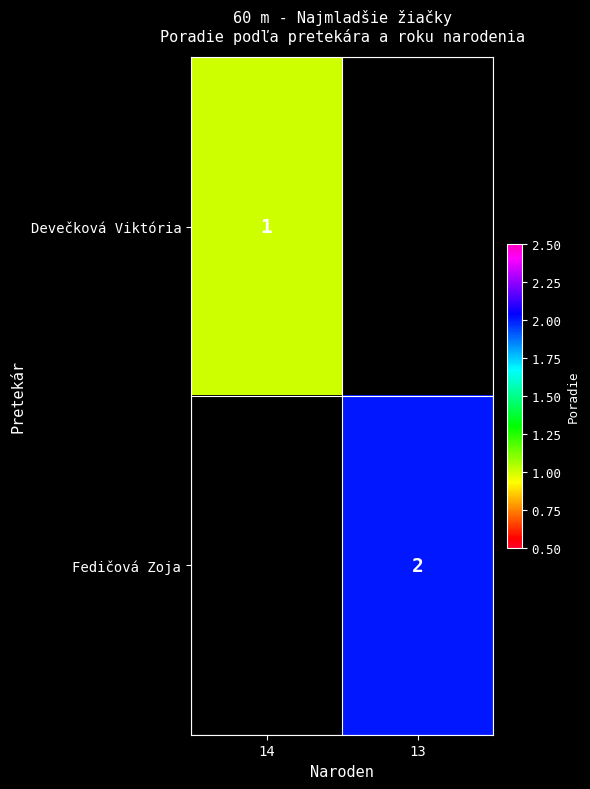

Which label corresponds to the largest value in the chart?

13